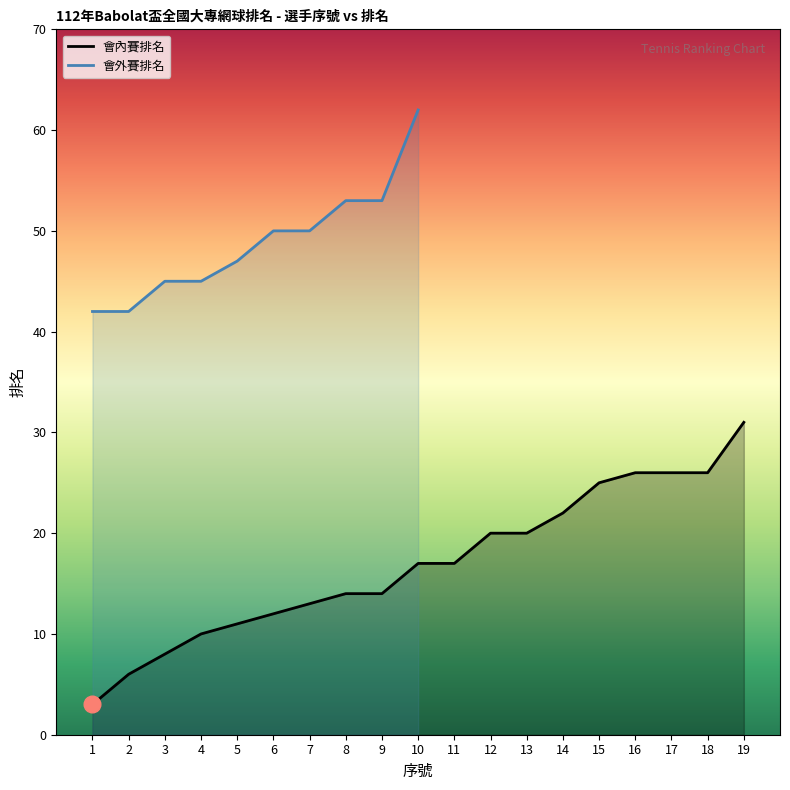

At which category does the chart reach its minimum across all series?

1